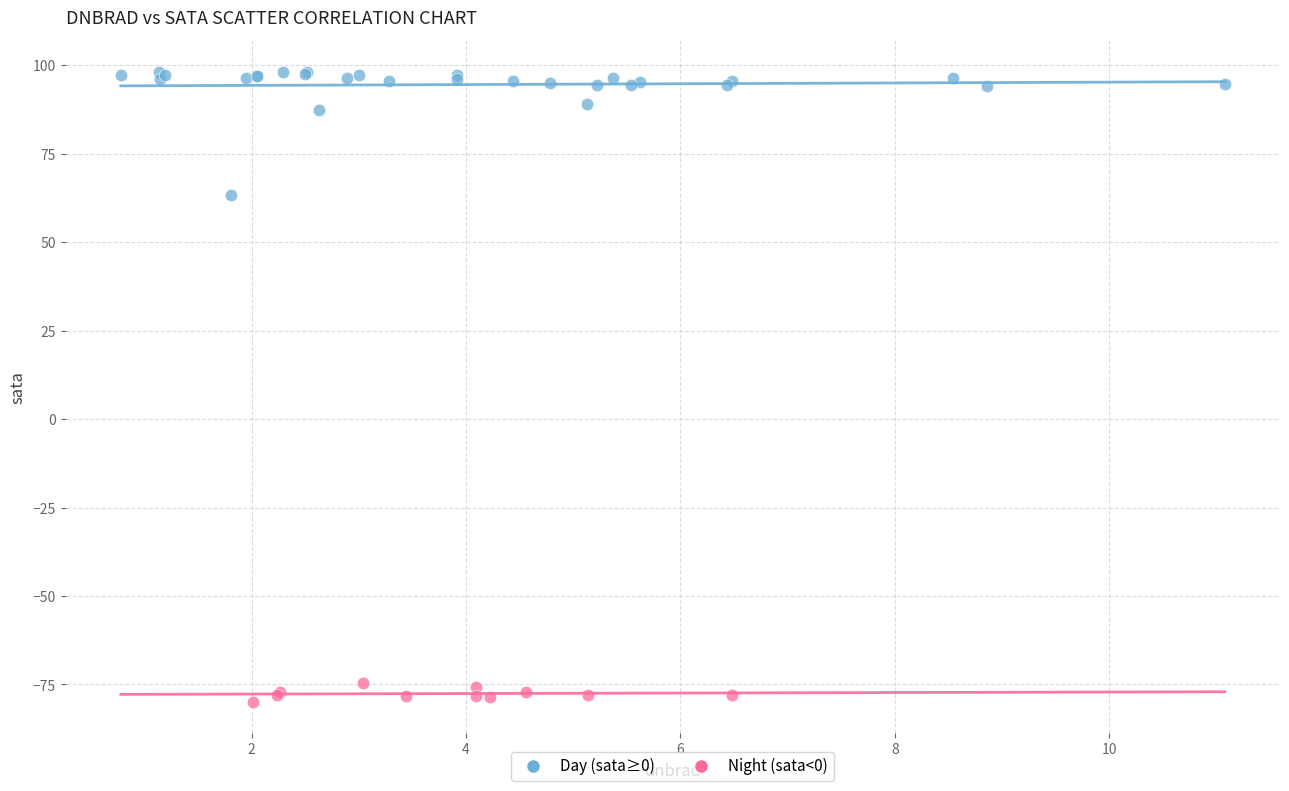

Which series has the widest spread of Y values?

Day (sata≥0)